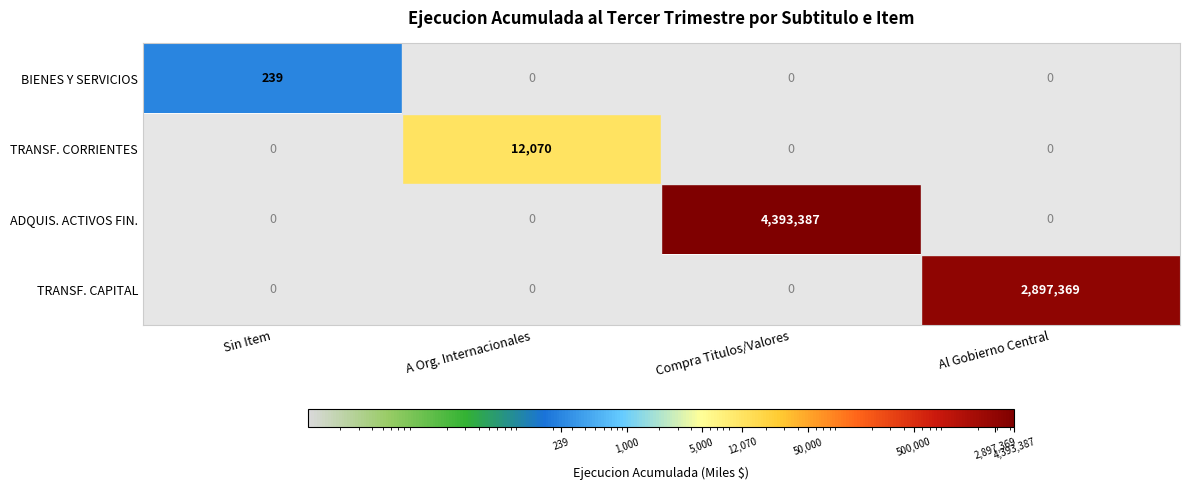

Count the BIENES Y SERVICIOS values in the range 0 to 239.

4